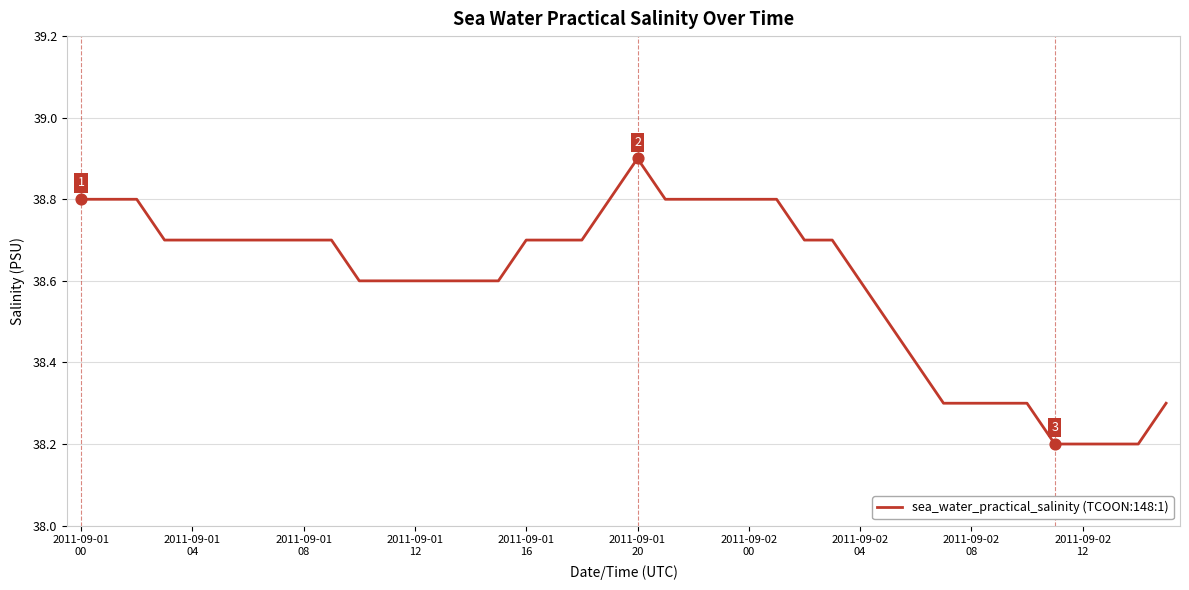

What is the difference between the maximum and minimum values?

0.7